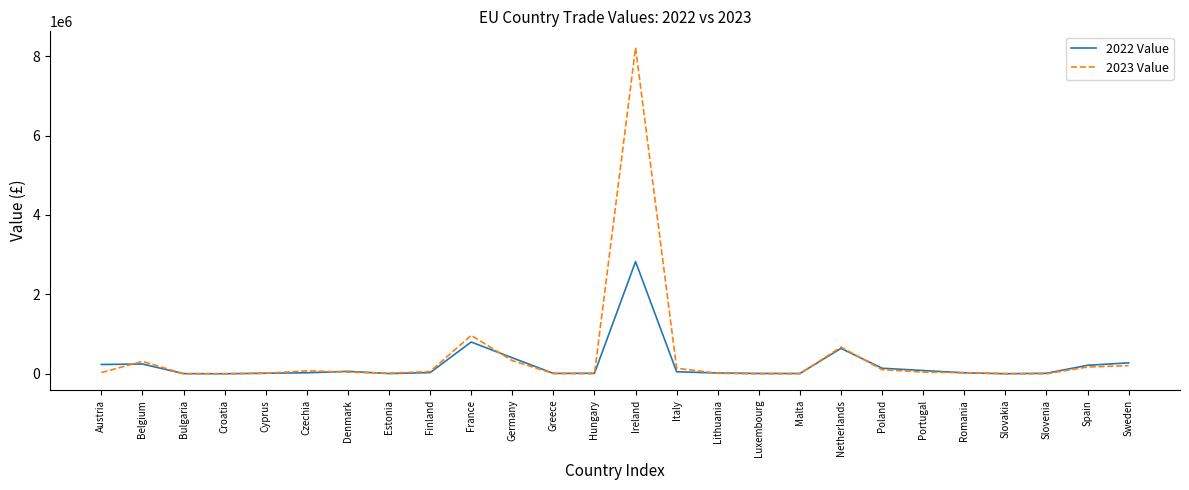

Is the value of 2023 Value at Germany greater than the value of 2022 Value at Estonia?

Yes